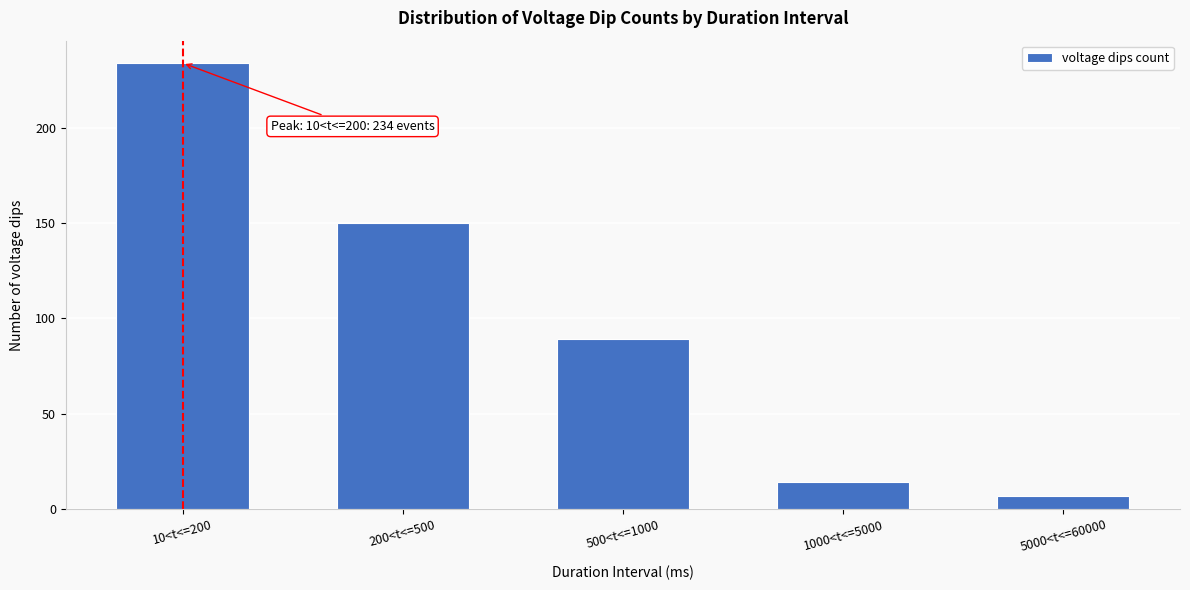

Reading left to right, what are all the values shown in this chart?

10<t<=200=234	200<t<=500=150	500<t<=1000=89	1000<t<=5000=14	5000<t<=60000=7